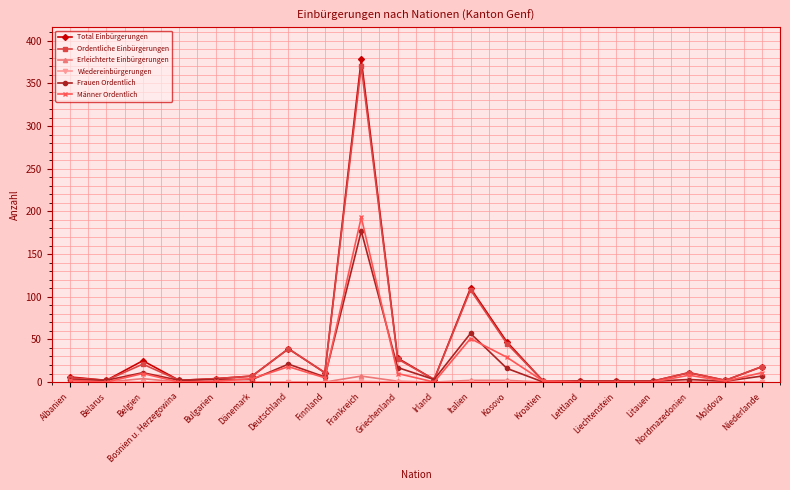

Which series has the widest spread of values?

Total Einbürgerungen